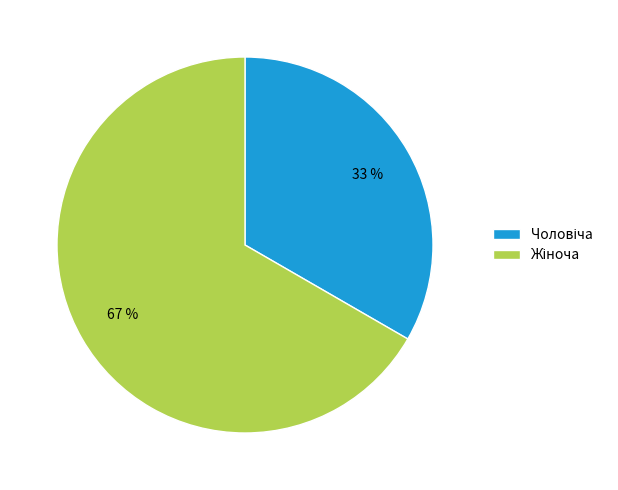

Which slice is the largest?

Жіноча